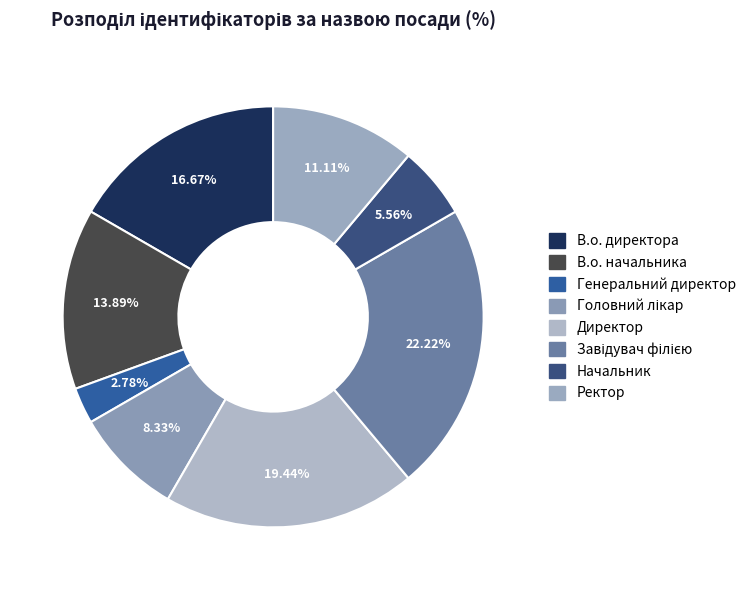

Is the sum of В.о. начальника and Директор greater than half?

No